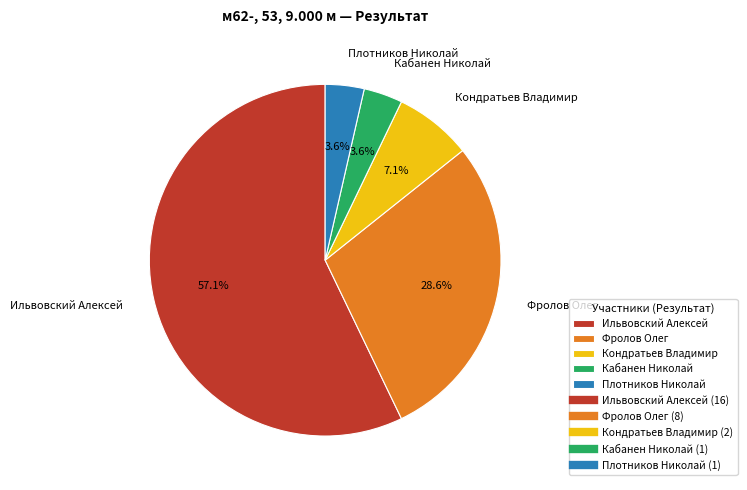

Is there any slice that represents more than half of the pie?

Yes